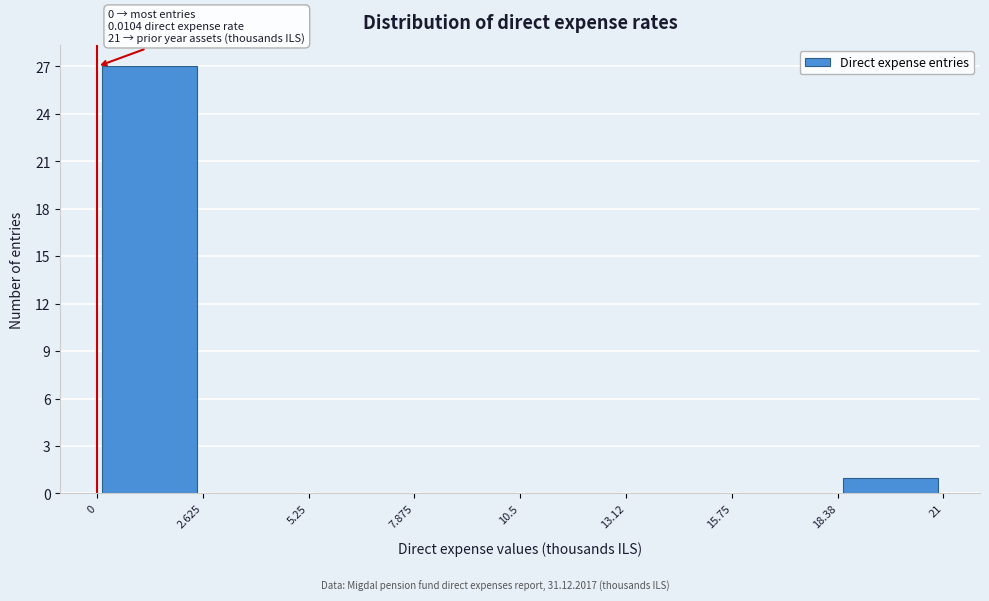

Over which range of the x-axis is the bar tallest?

0 to 2.625